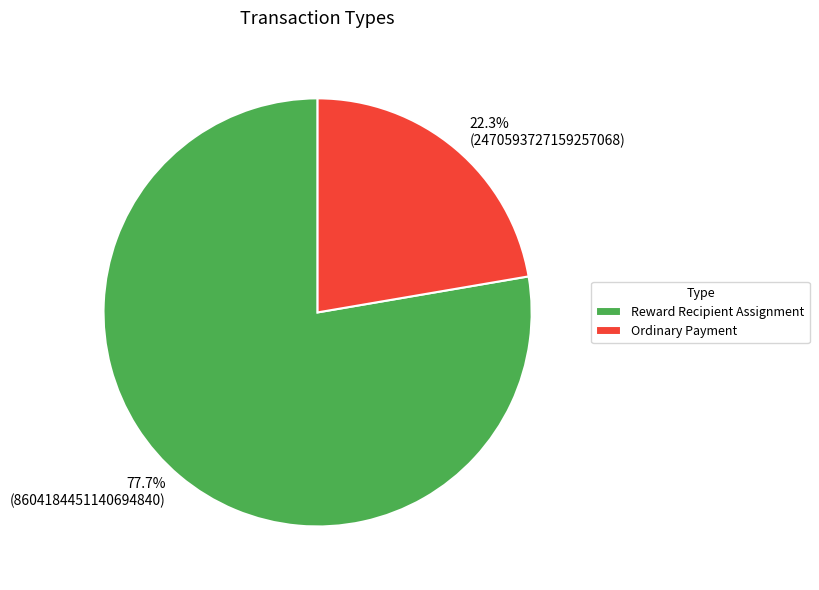

Is it true that Ordinary Payment is 30% of the pie?

False